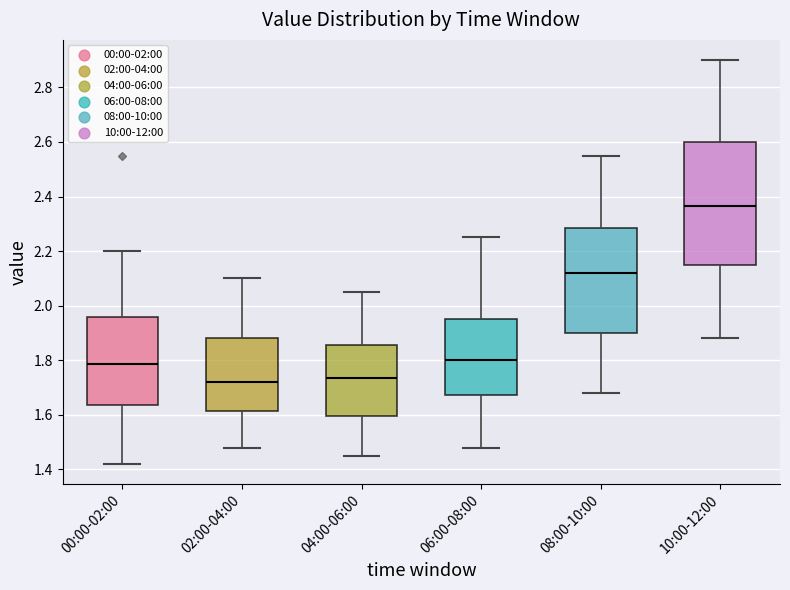

Which box's median line is the highest?

10:00-12:00